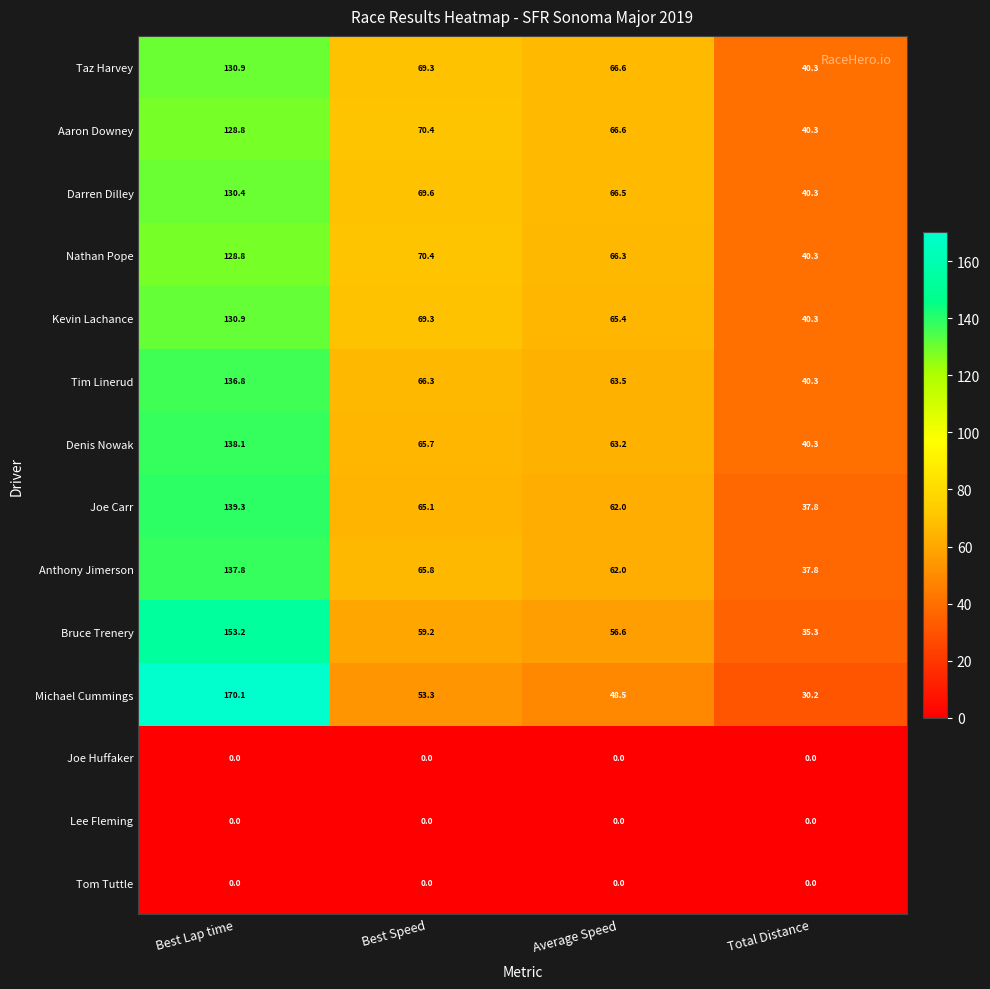

What is the total value across all series at Average Speed?

687.2